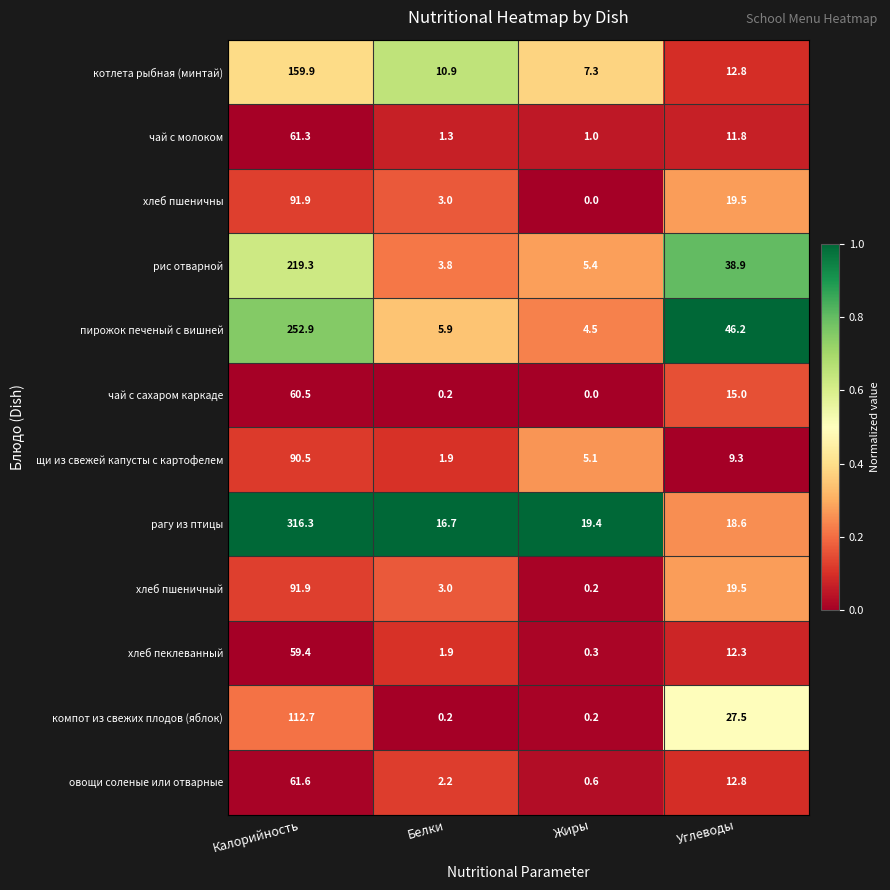

What is the total value across all series at Белки?

51.0